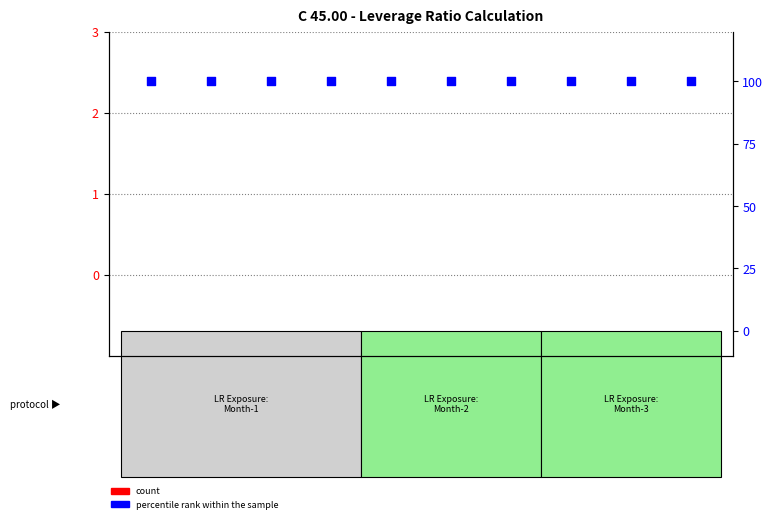

What is the total value across all series at CI_45_00_080?

100